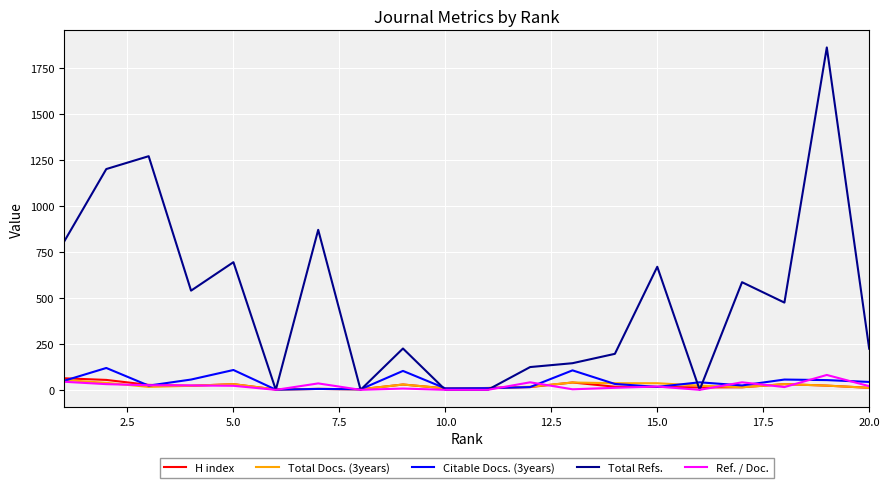

True or false: Total Docs. (3years) has more than 1 interior local peaks.

True